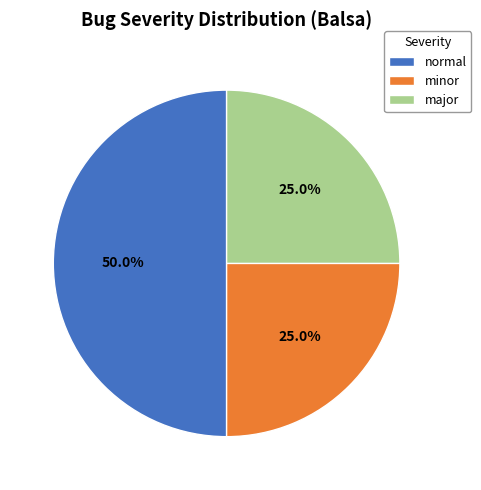

Is the sum of normal and minor greater than half?

Yes